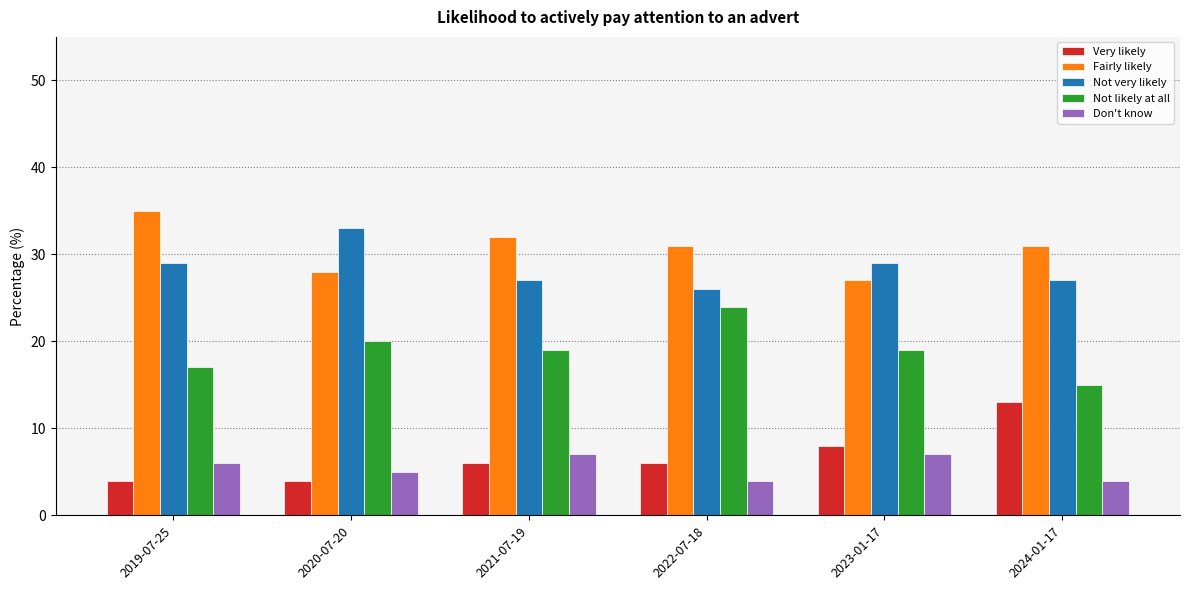

What is the difference between the maximum and minimum values in the Fairly likely series?

8.0